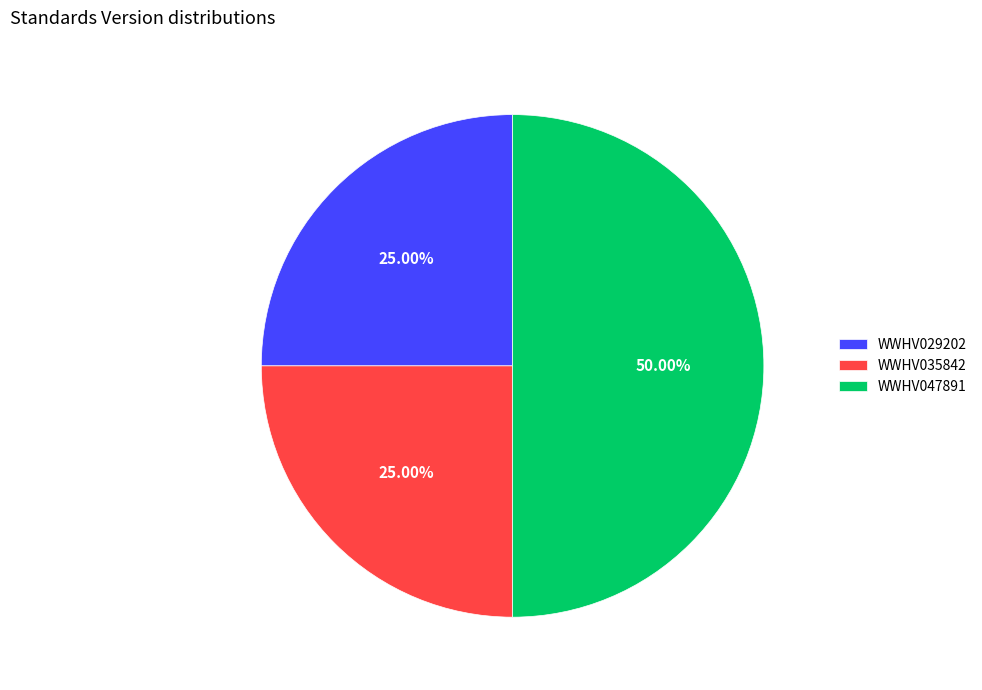

Is WWHV035842 the majority of the pie?

No